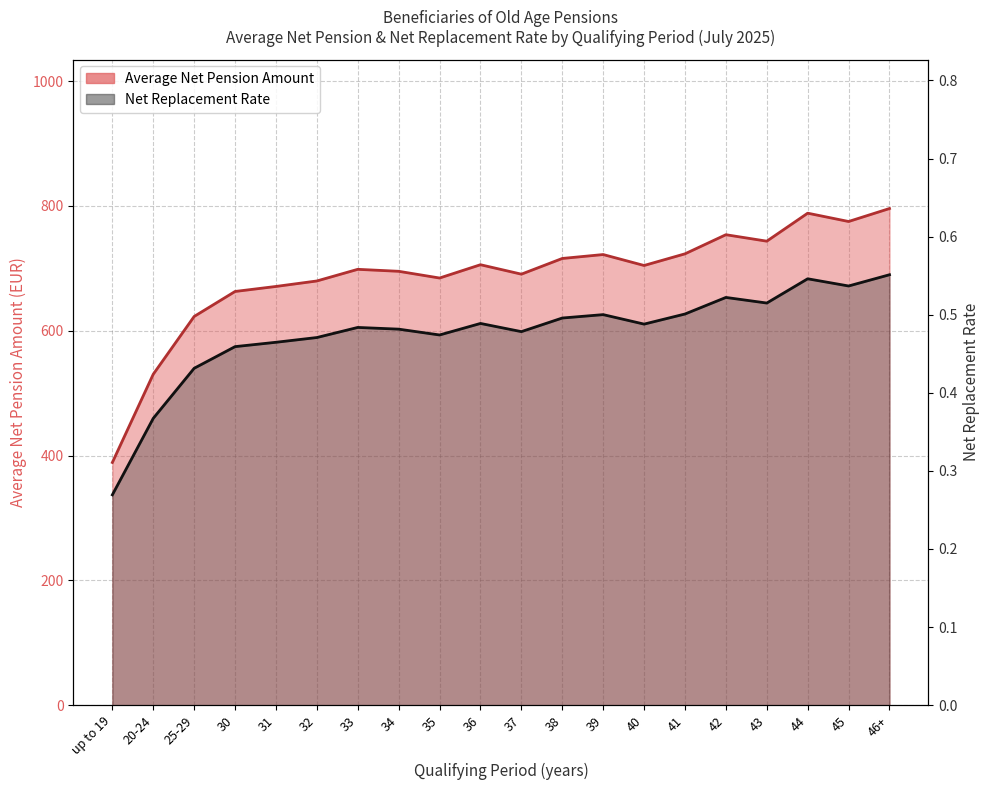

List the labels in order of Net Replacement Rate value, smallest first.

up to 19, 20-24, 25-29, 30, 31, 32, 35, 37, 34, 33, 40, 36, 38, 39, 41, 43, 42, 45, 44, 46+